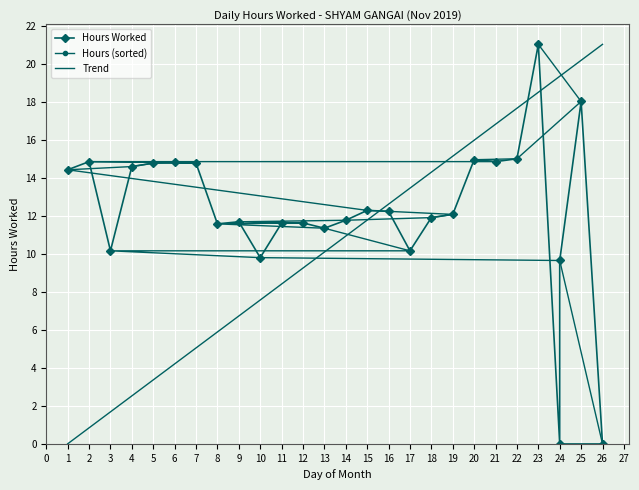

What is the value of the 13th point from the left?

11.4